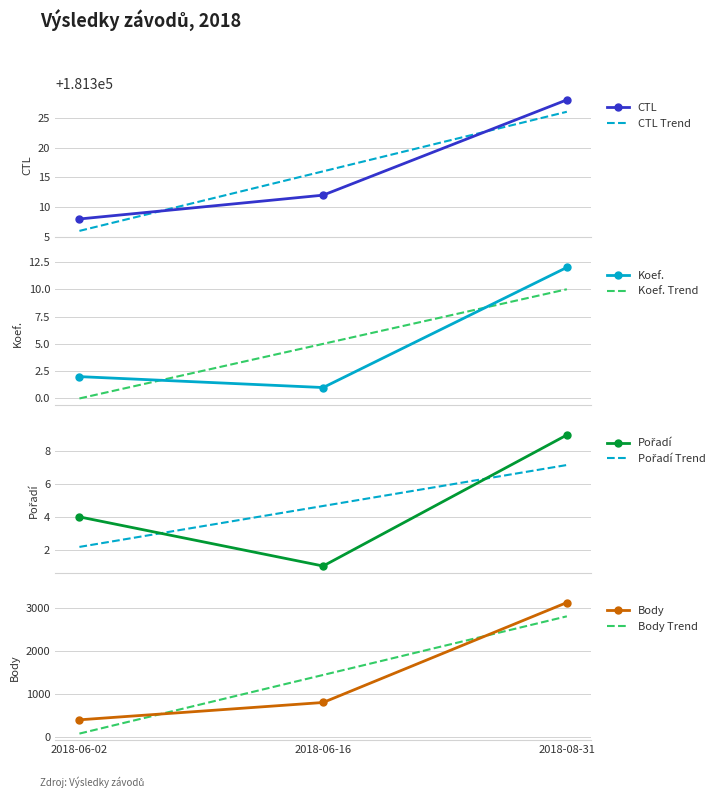

What is the maximum value for CTL Trend?

181326.0